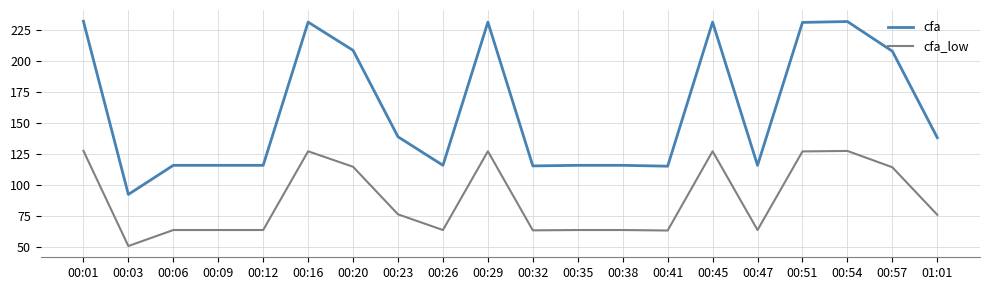

How many lines are shown in the chart?

2